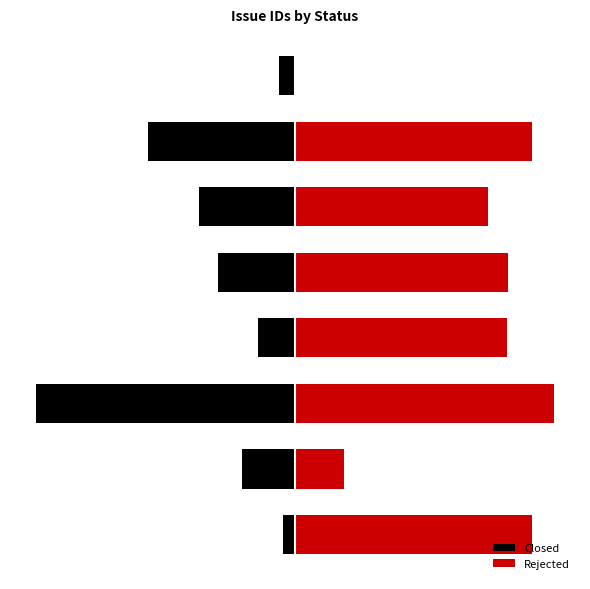

Between 4 and 7, which is larger?

7